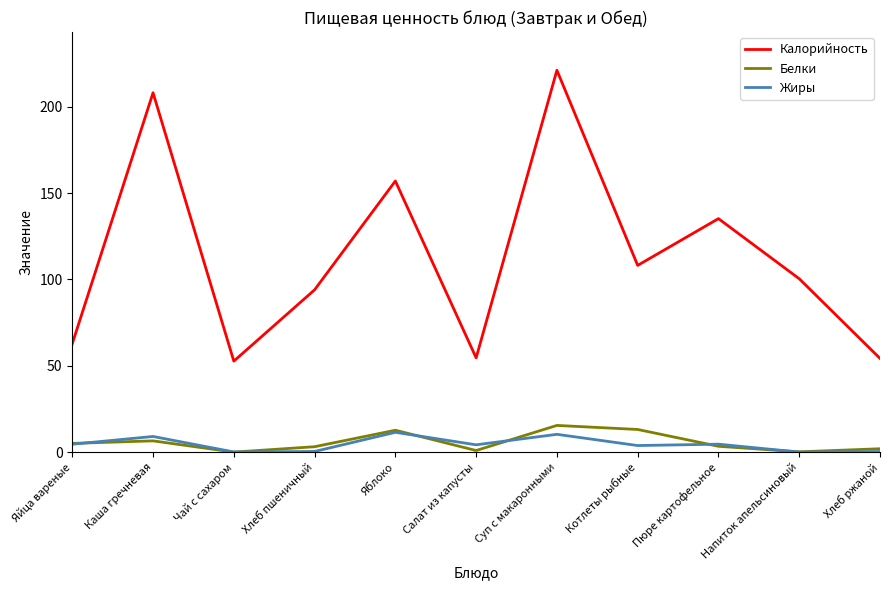

List the series in order of their peak value, highest first.

Калорийность, Белки, Жиры